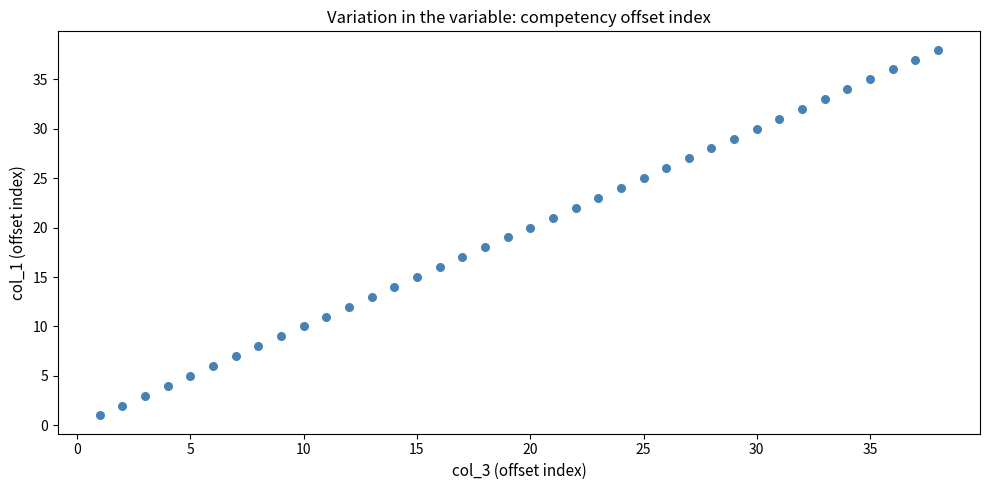

What is the range of X values (max minus min)?

37